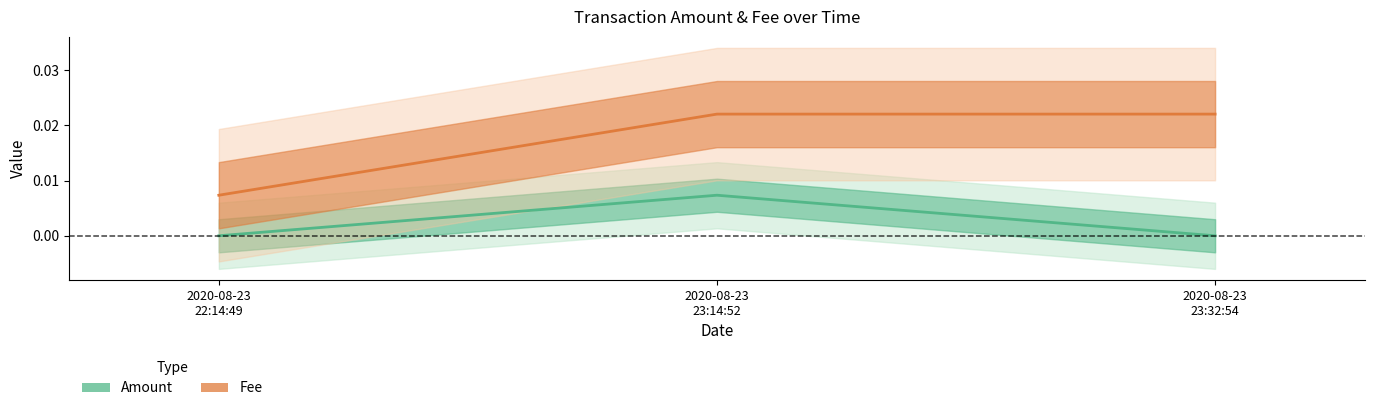

Where is Amount nearest to the value 0?

2020-08-23
22:14:49